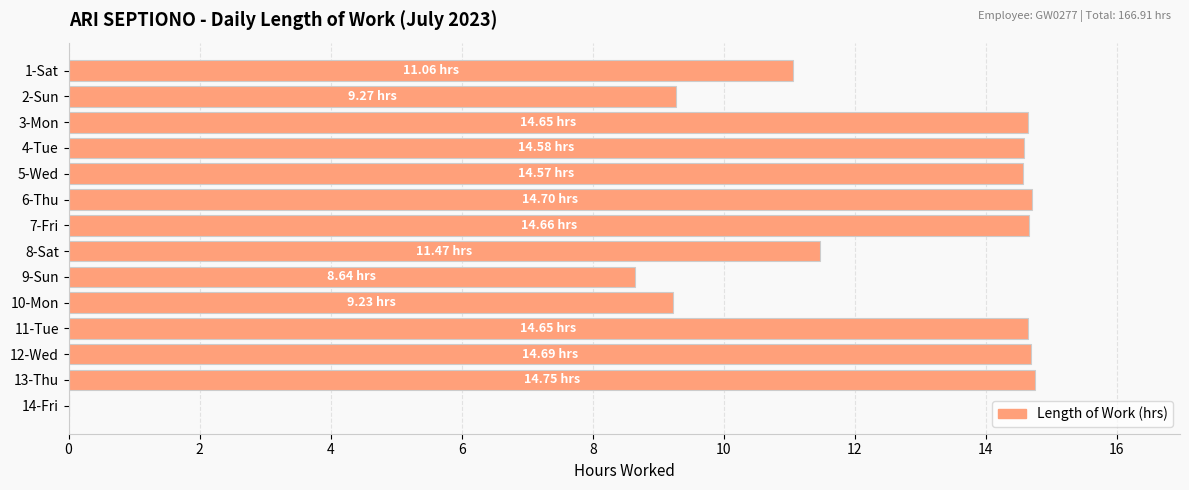

Which has a higher value, 8-Sat or 10-Mon?

8-Sat